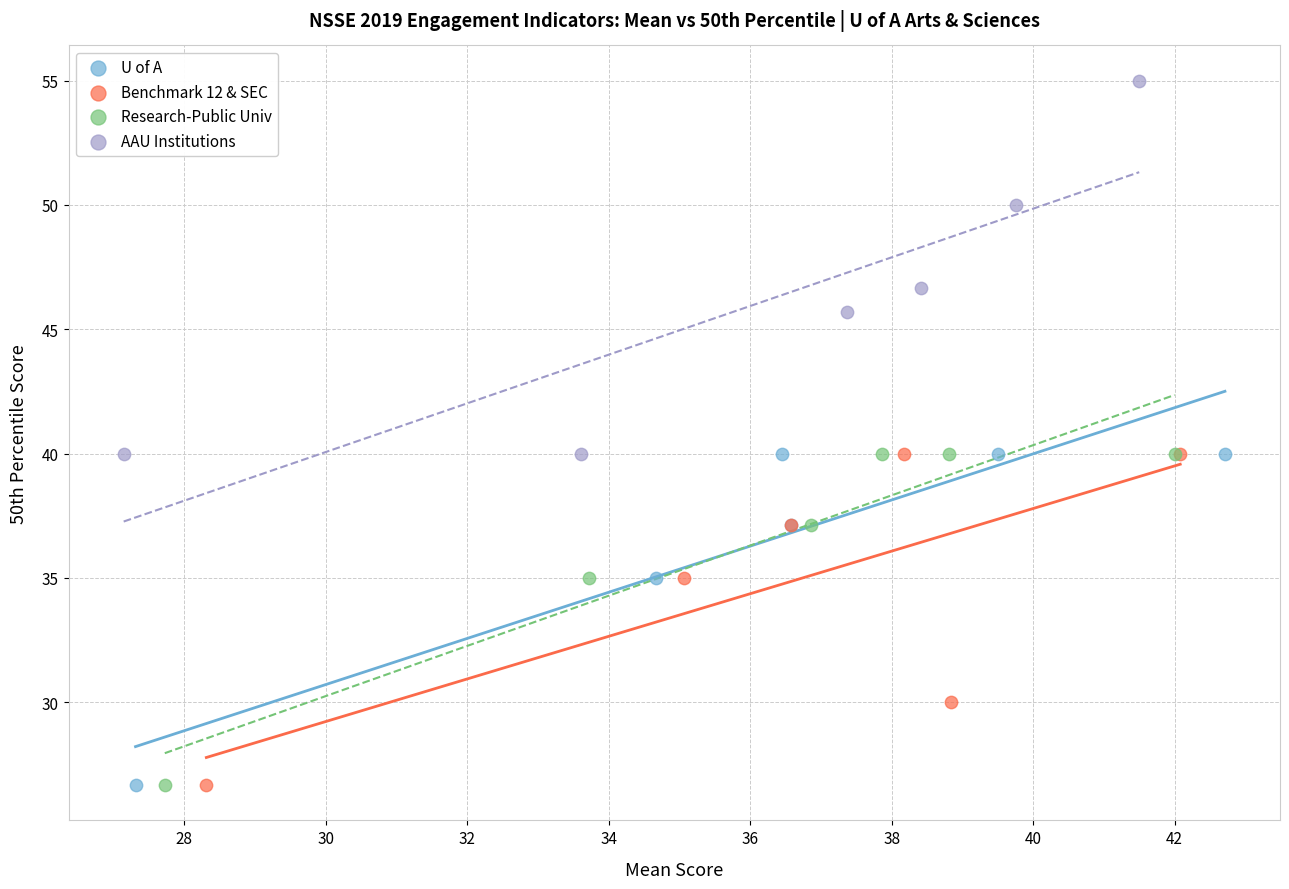

Which series has the largest Y range (max minus min)?

AAU Institutions